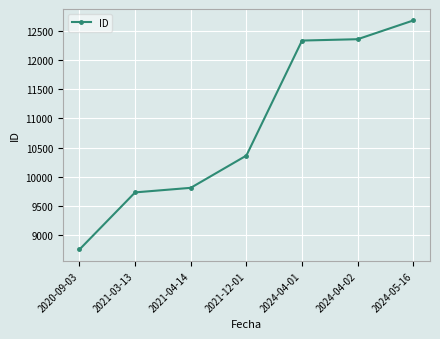

What is the approximate value at 2021-03-13?

9732